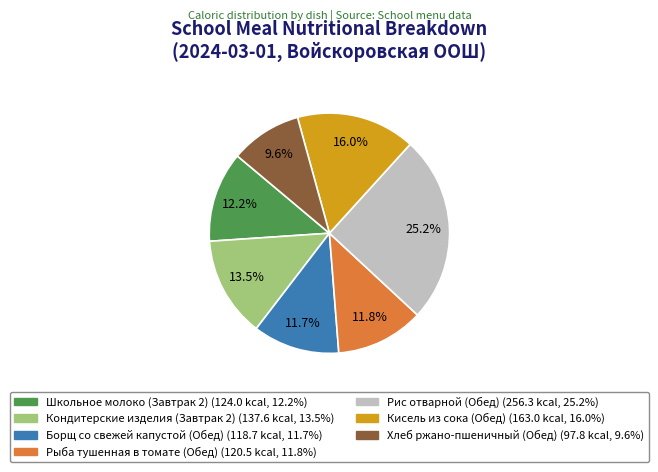

Approximately how many times larger is the value at Школьное молоко (Завтрак 2) compared to Рис отварной (Обед)?

0.5